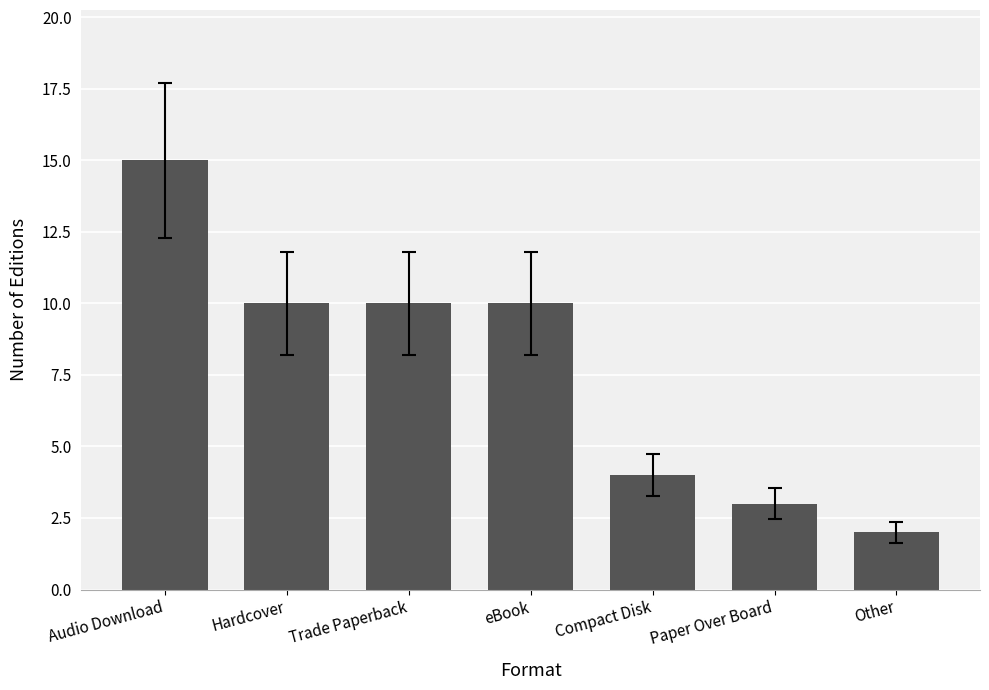

What is the maximum value shown in the chart?

15